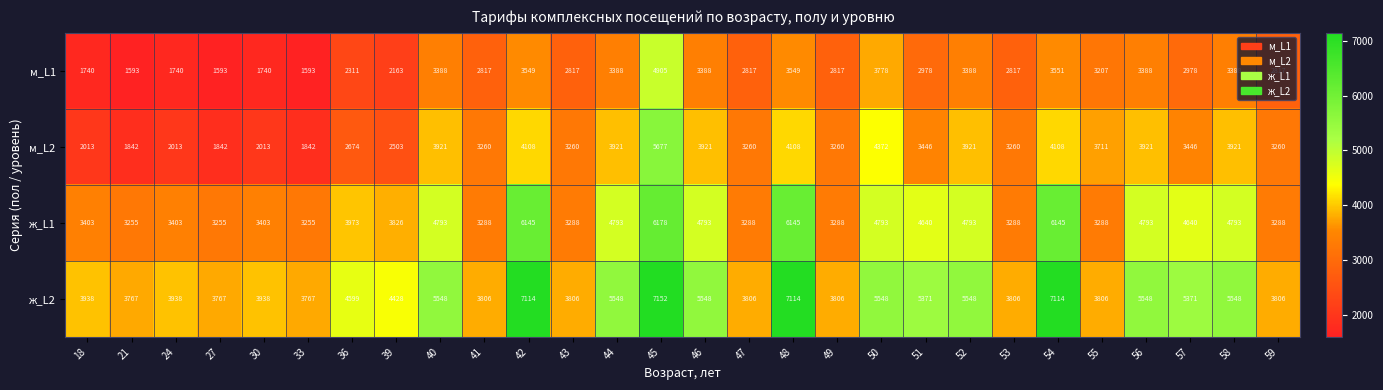

What is the approximate value of м_L2 at 58, to the nearest 100?

3900